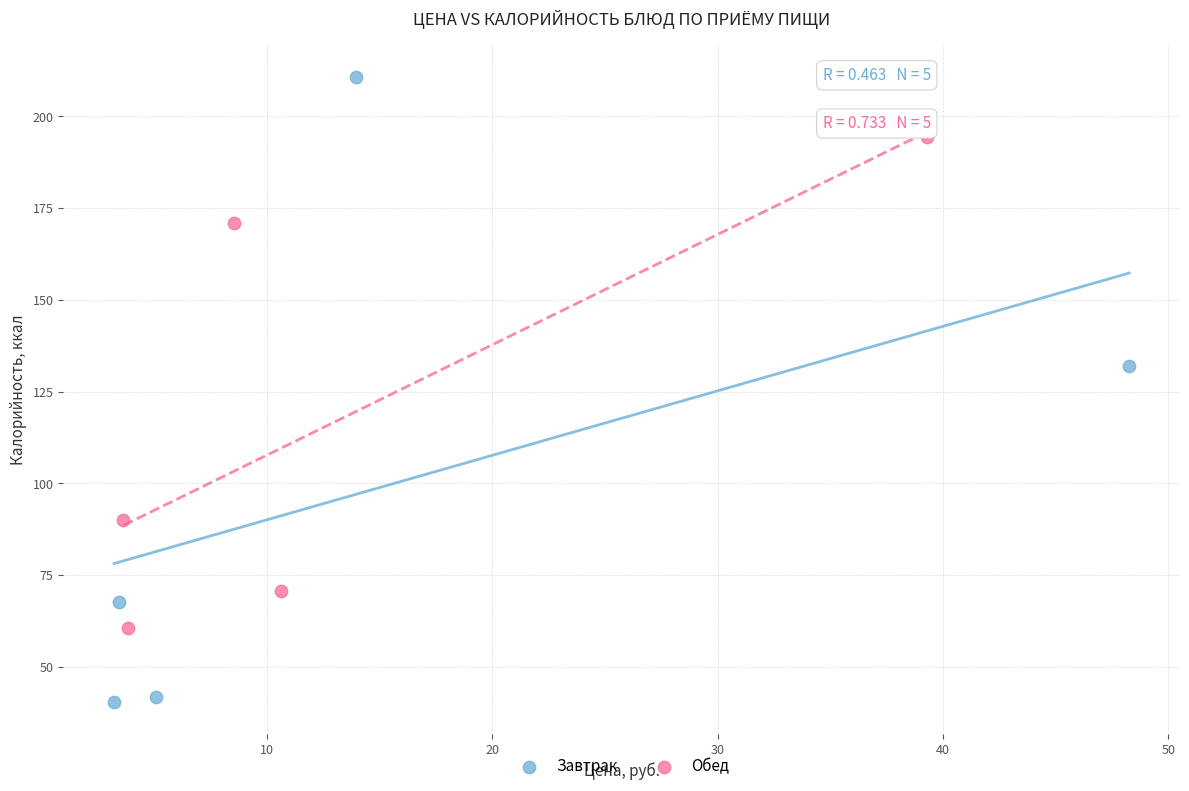

Which series contains the lowest Y value?

Завтрак